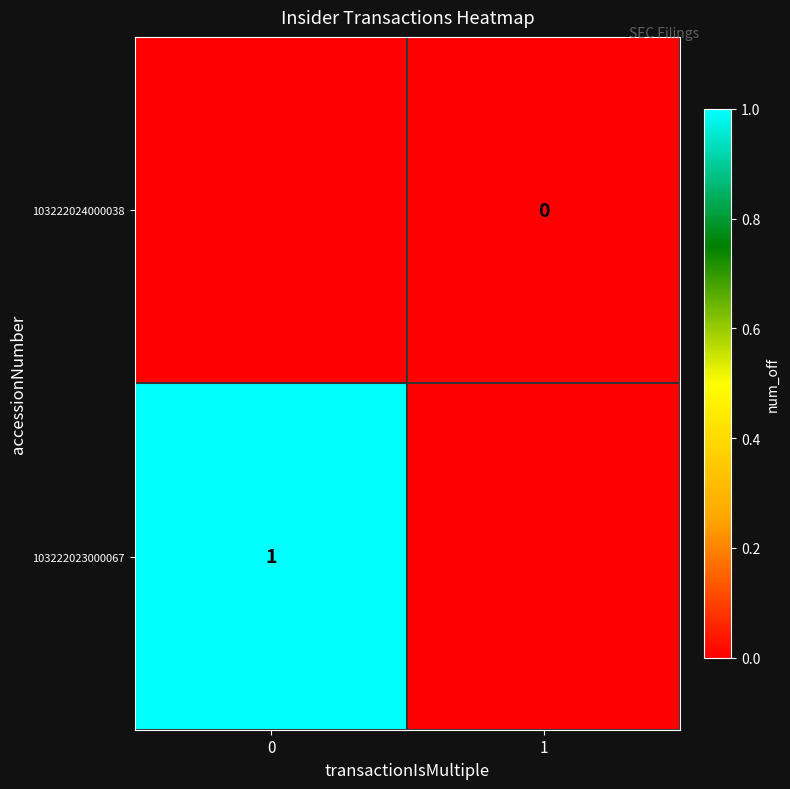

Between 0 and 1, which is larger?

1